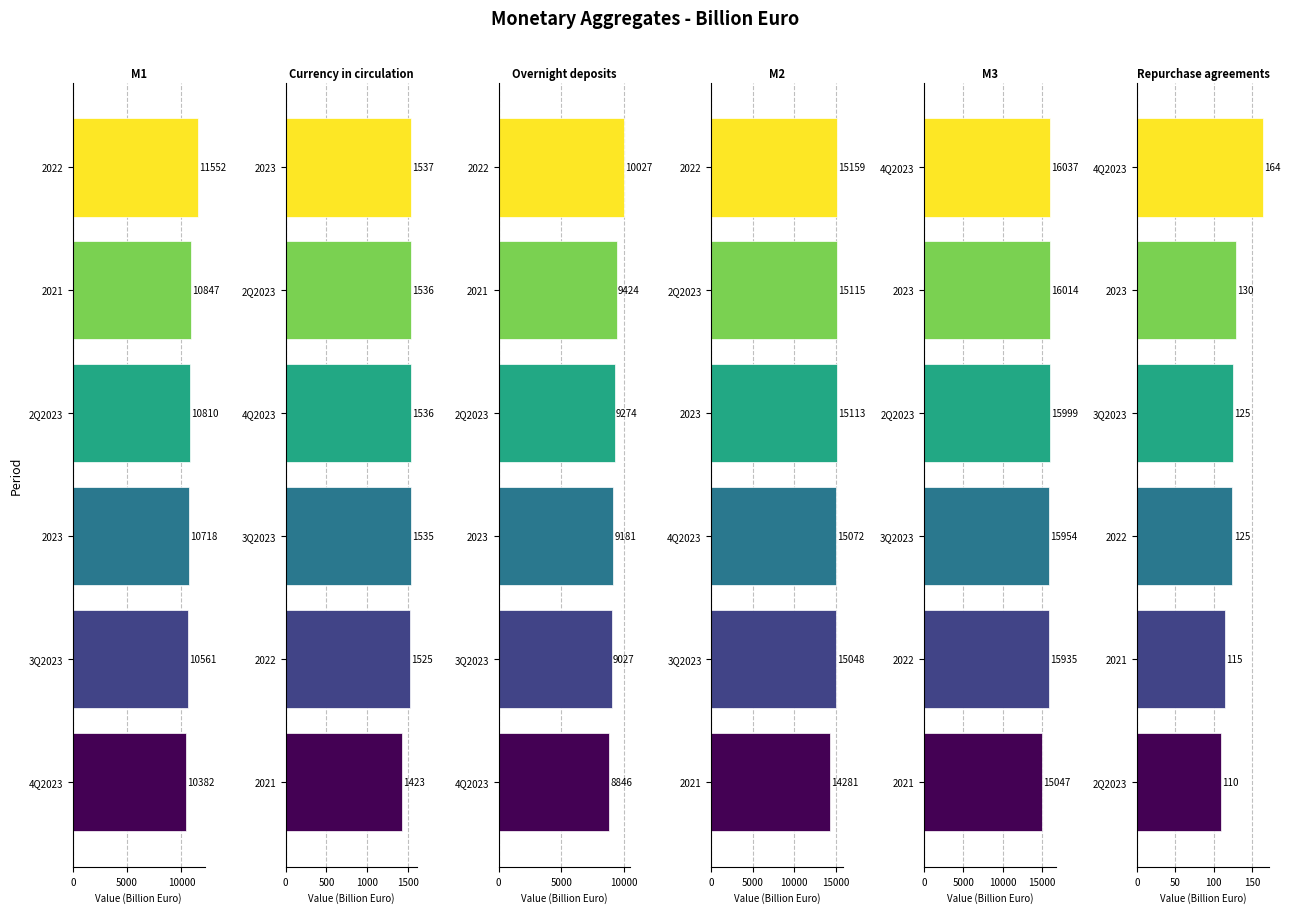

Is it true that Repurchase agreements equals 35.3 at 2023?

False